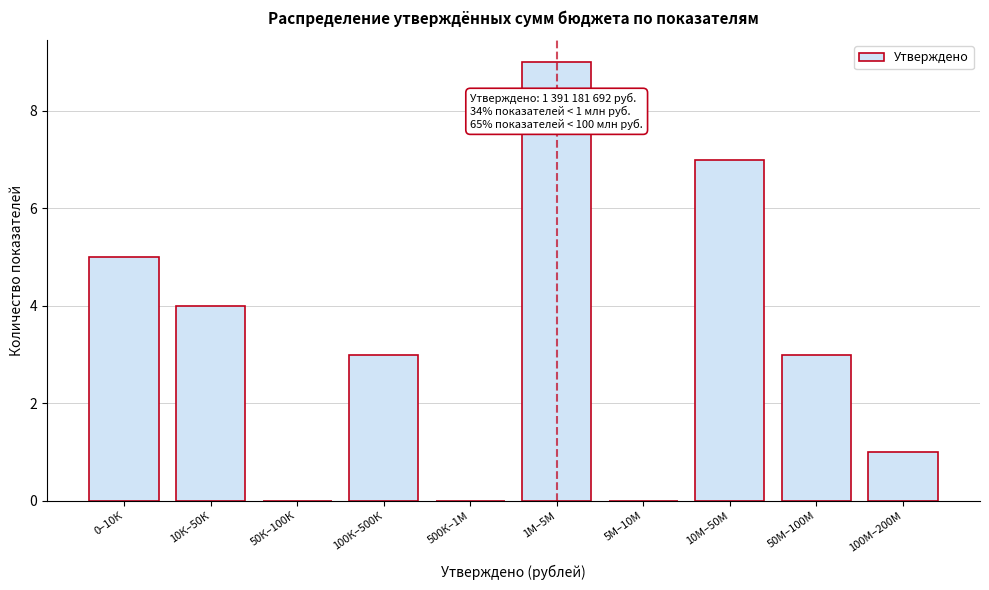

Reading left to right, list all the values displayed in this chart.

0–10К=5	10К–50К=4	50К–100К=0	100К–500К=3	500К–1М=0	1М–5М=9	5М–10М=0	10М–50М=7	50М–100М=3	100М–200М=1